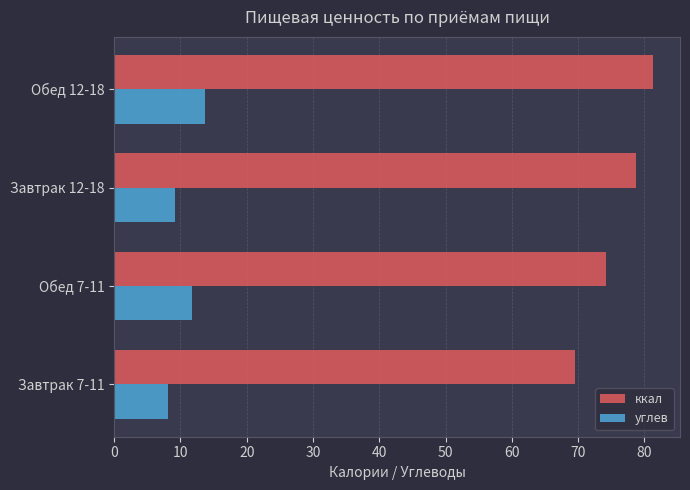

What is the spread (max minus min) of values at Завтрак 12-18?

69.6